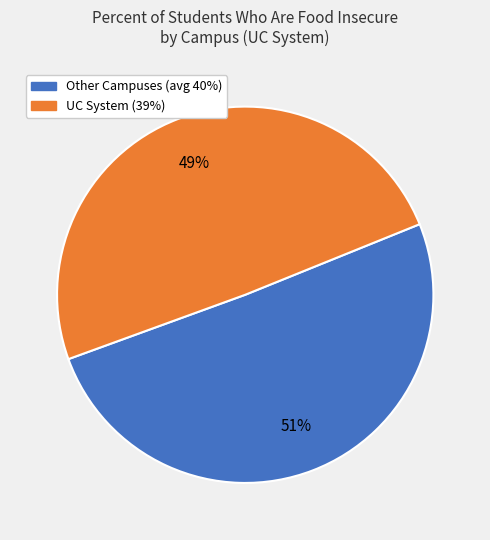

Does any single category account for the majority?

Yes